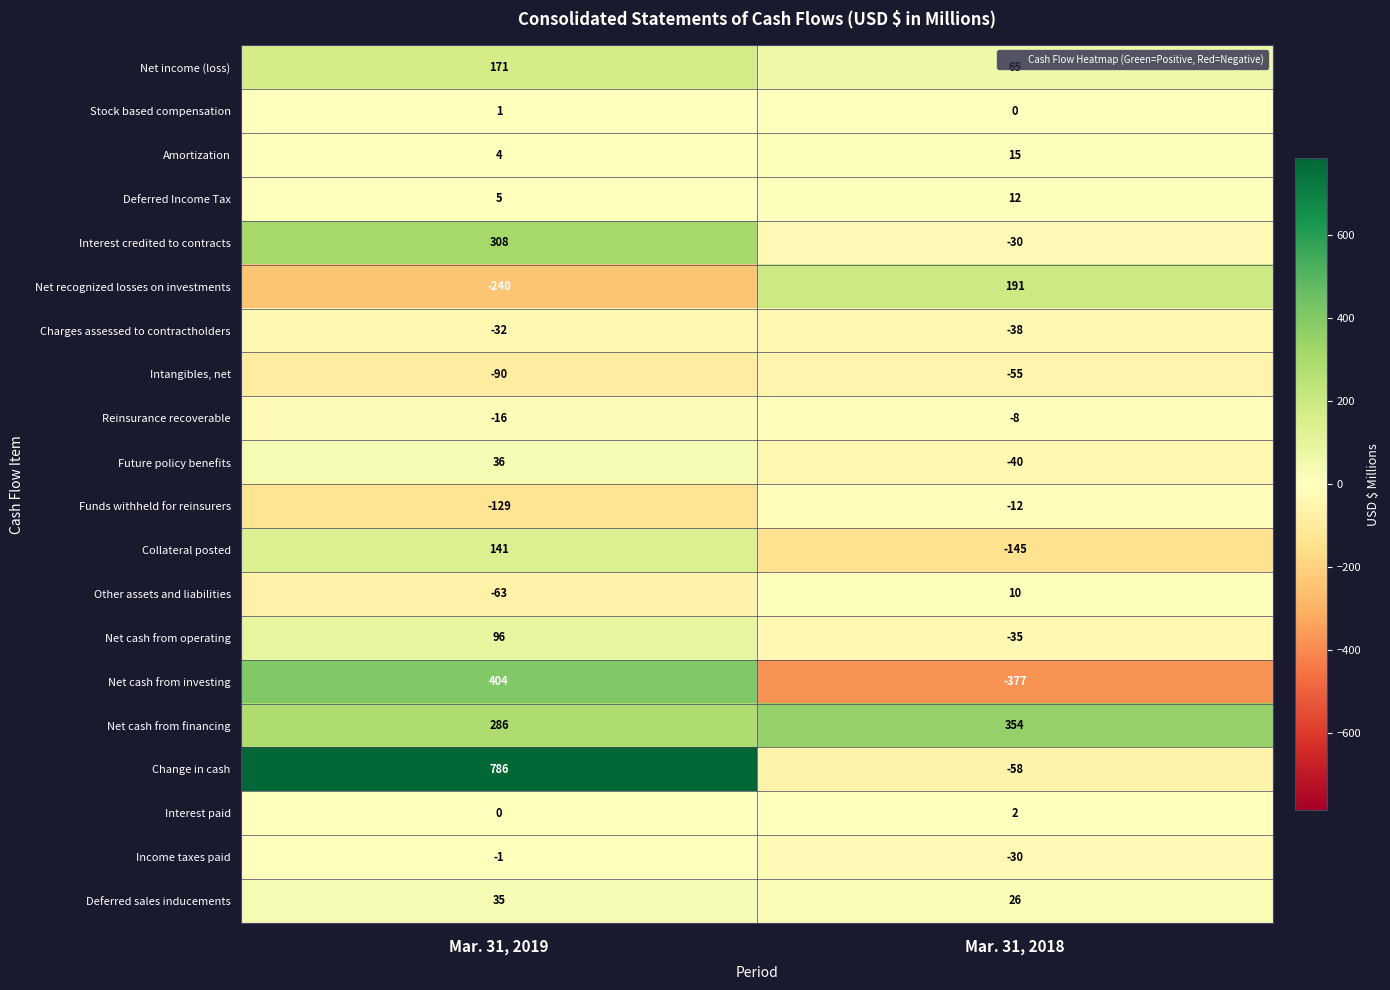

Which series has the largest total across all categories?

Change in cash